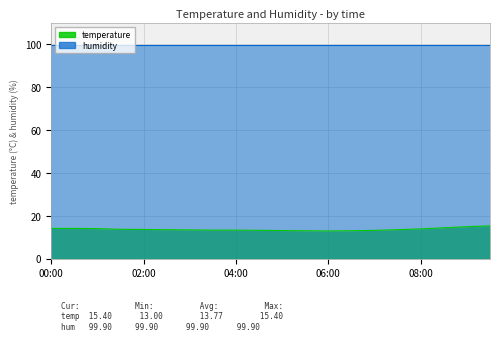

At which category does the chart reach its minimum across all series?

06:00